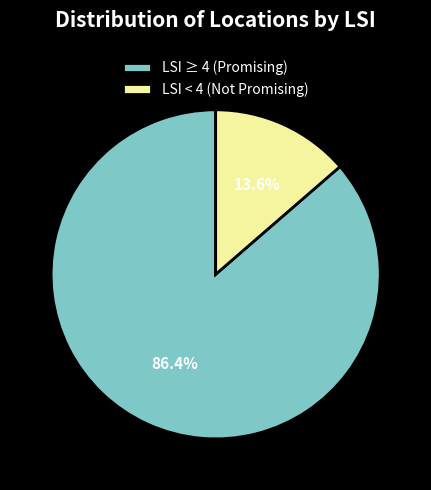

Which slice is the largest?

LSI ≥ 4 (Promising)